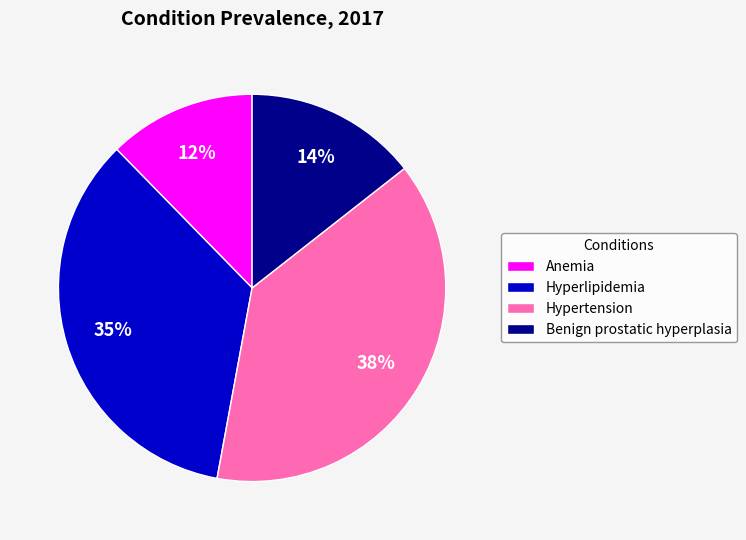

To the nearest percent, what is the difference between the largest and smallest slice percentages?

26%